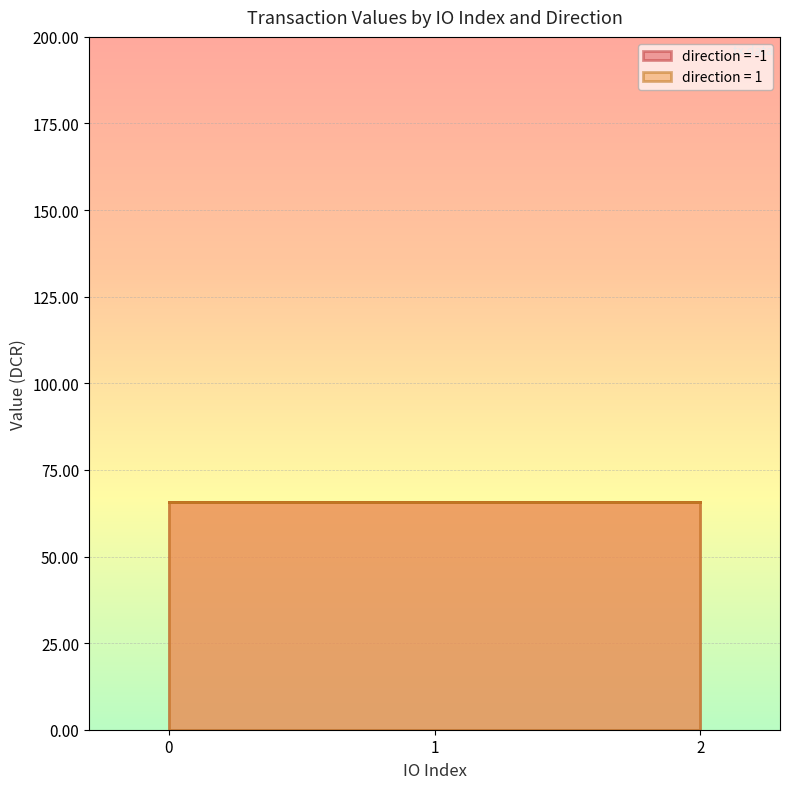

True or false: value and io_index intersect in this chart.

False